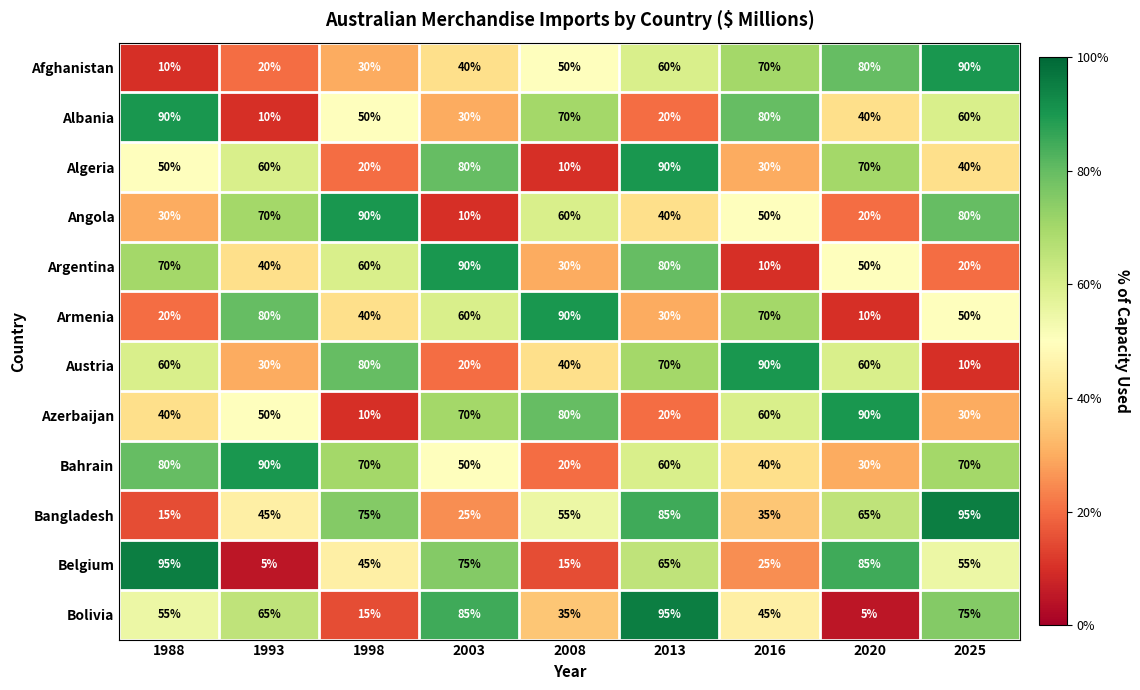

What is the sum of all Bolivia values?

475